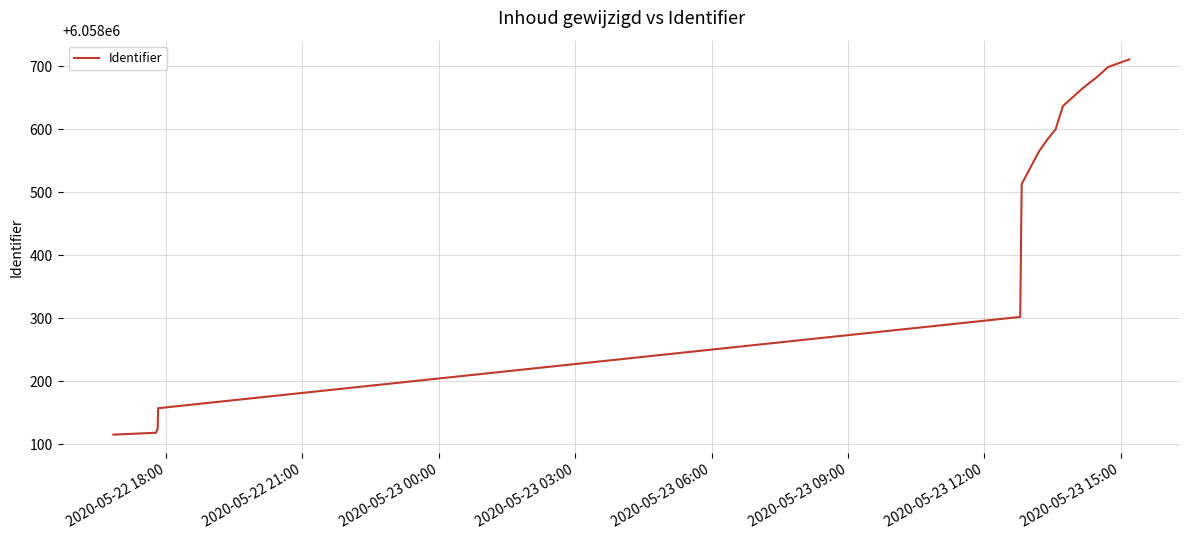

What is the greatest value displayed?

6058711